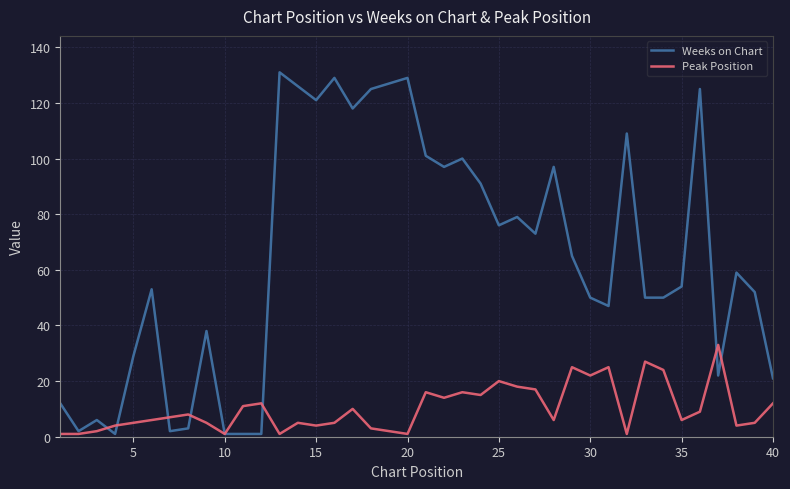

Which series has the largest total across all categories?

Weeks on Chart